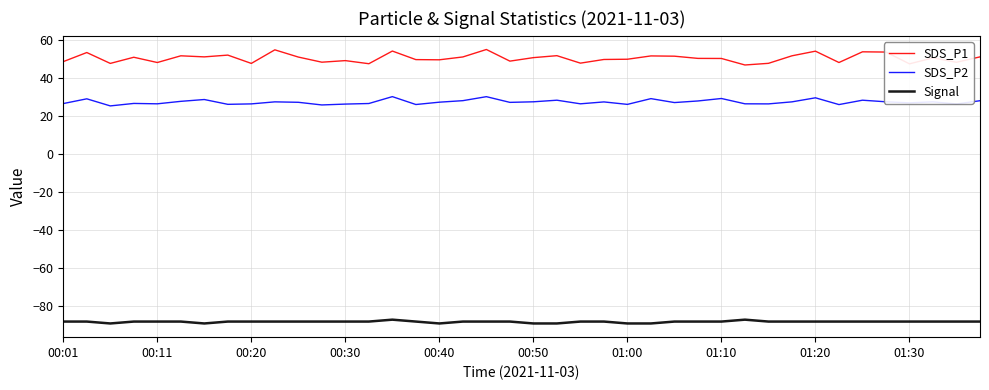

True or false: SDS_P1 and Signal intersect in this chart.

False